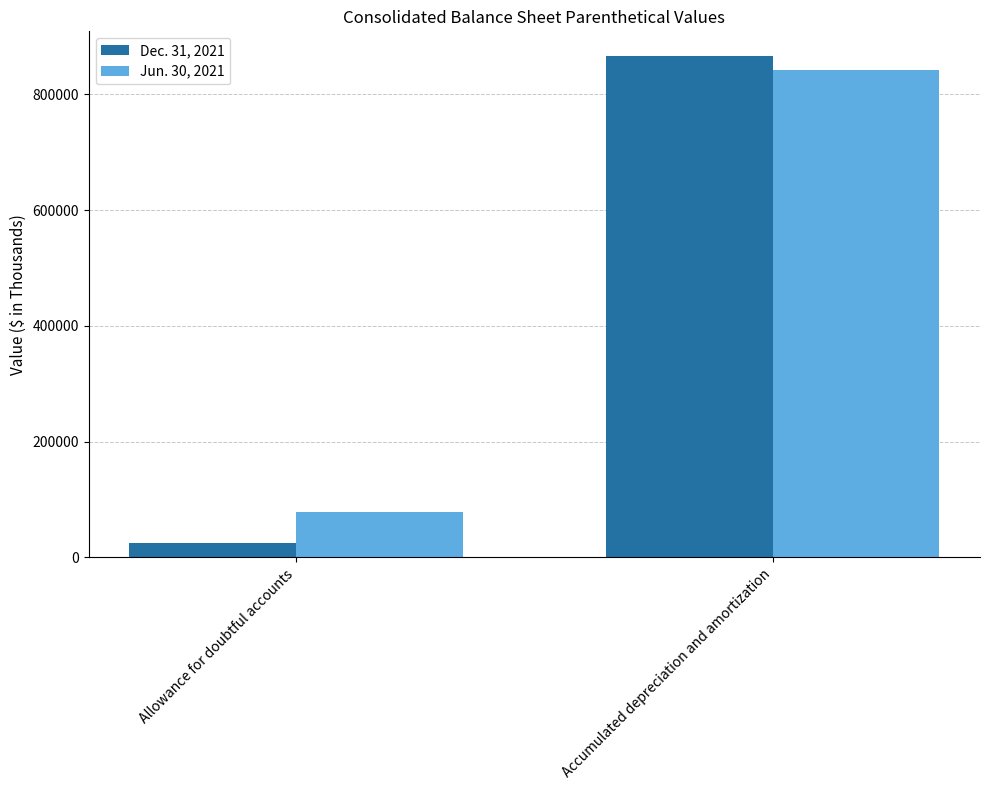

How many values in the Jun. 30, 2021 series are below 842861?

1